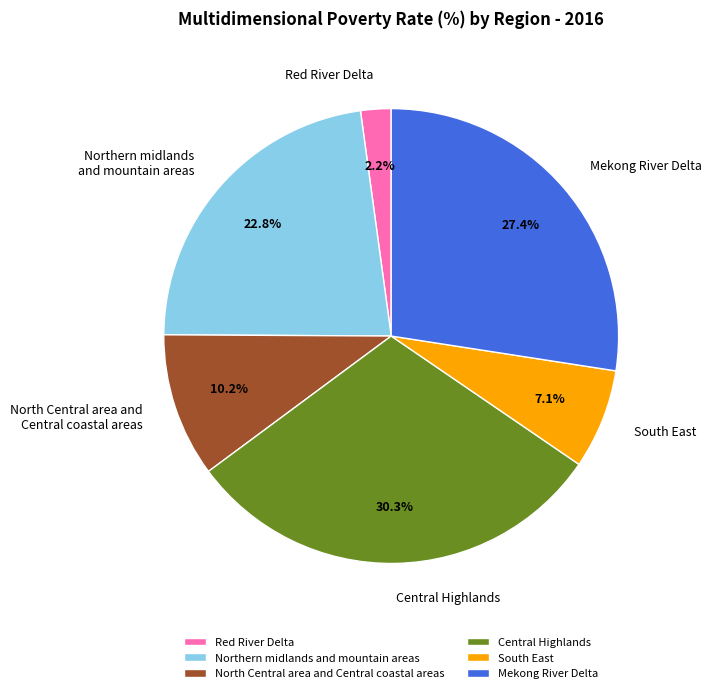

Count the number of slices in the pie.

6